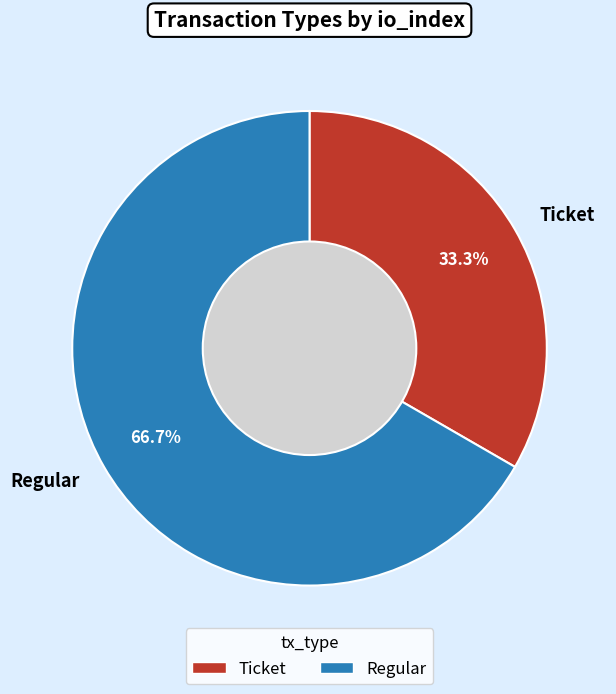

Is it true that Ticket is 1% of the pie?

False